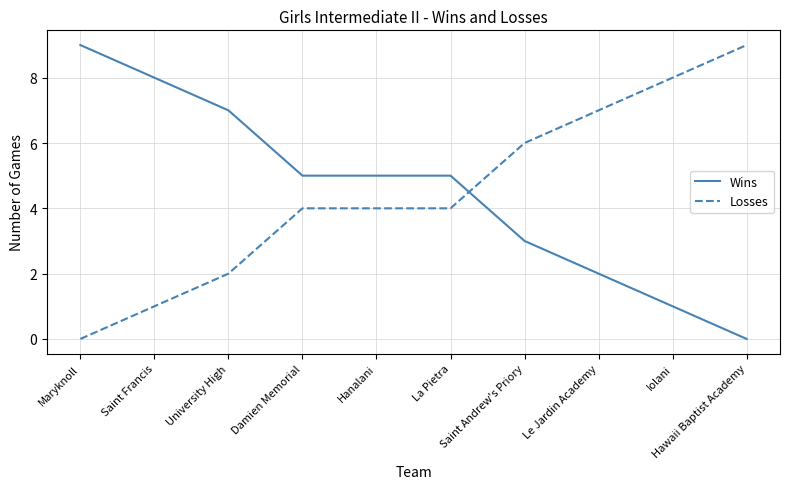

At how many categories does at least one series exceed 4?

10